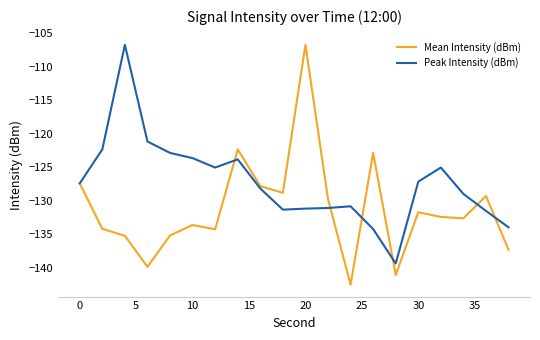

What is the maximum value for Peak Intensity (dBm)?

-106.7